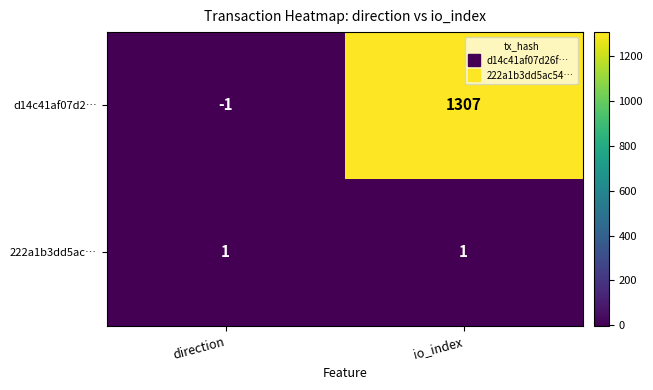

At which category is the sum across all series the highest?

io_index